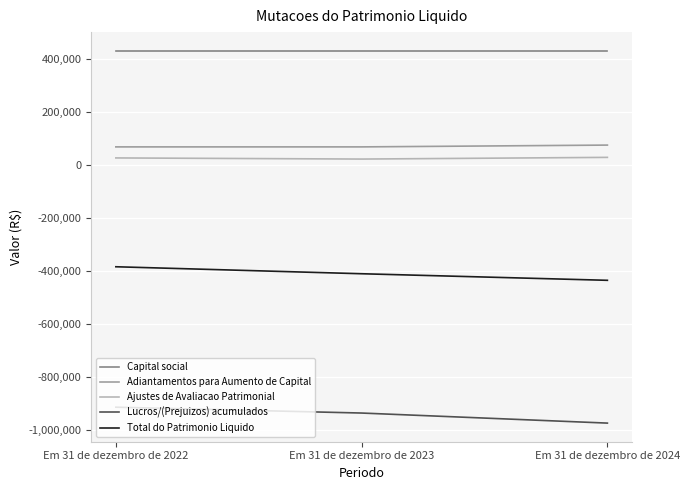

How many Total do Patrimonio Liquido values are between -434305 and -383102?

3